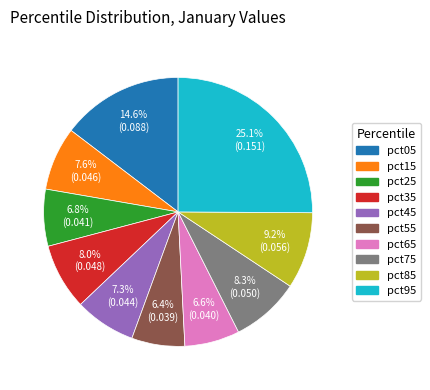

Is there a majority slice in this chart?

No